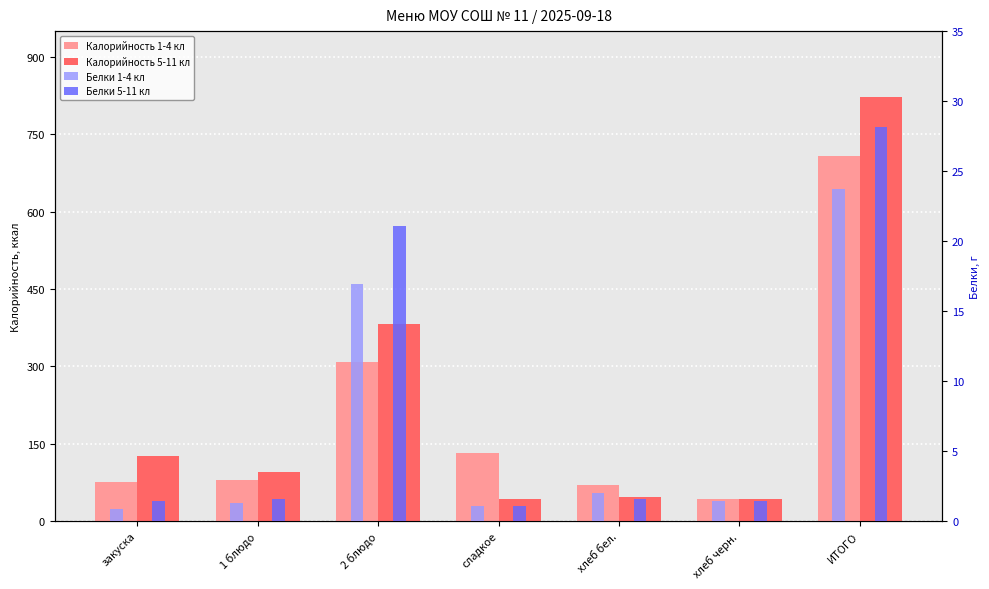

What is the value of the Калорийность 1-4 кл bar at the 4th from the left?

132.1